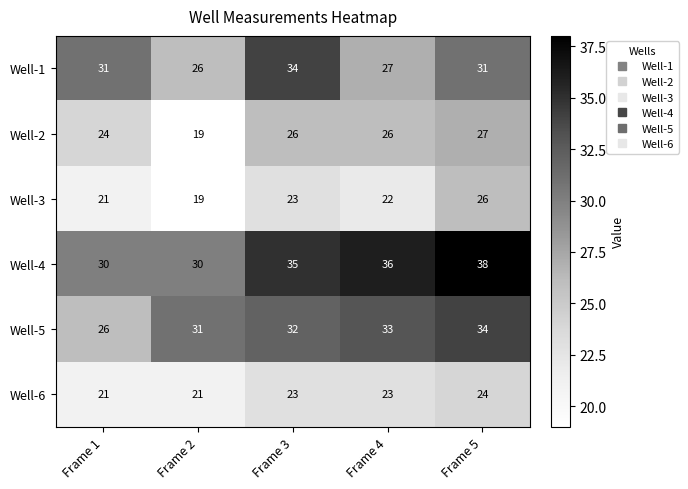

What is the spread (max minus min) of values at Frame 2?

12